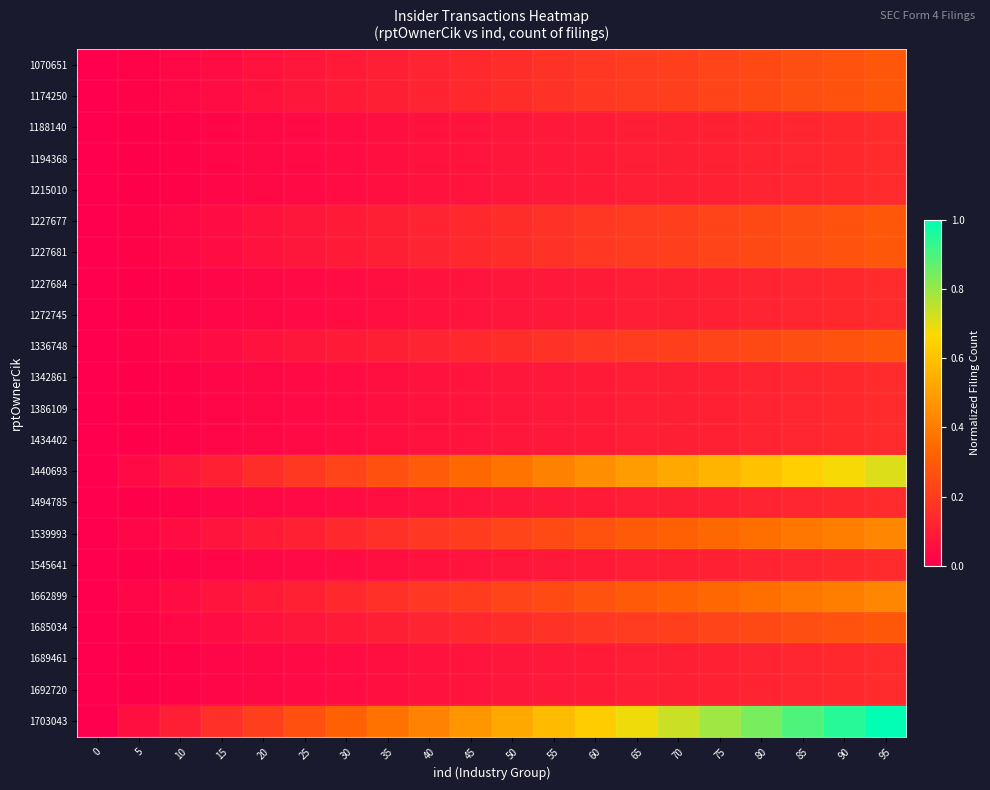

At which category is the sum across all series the highest?

95